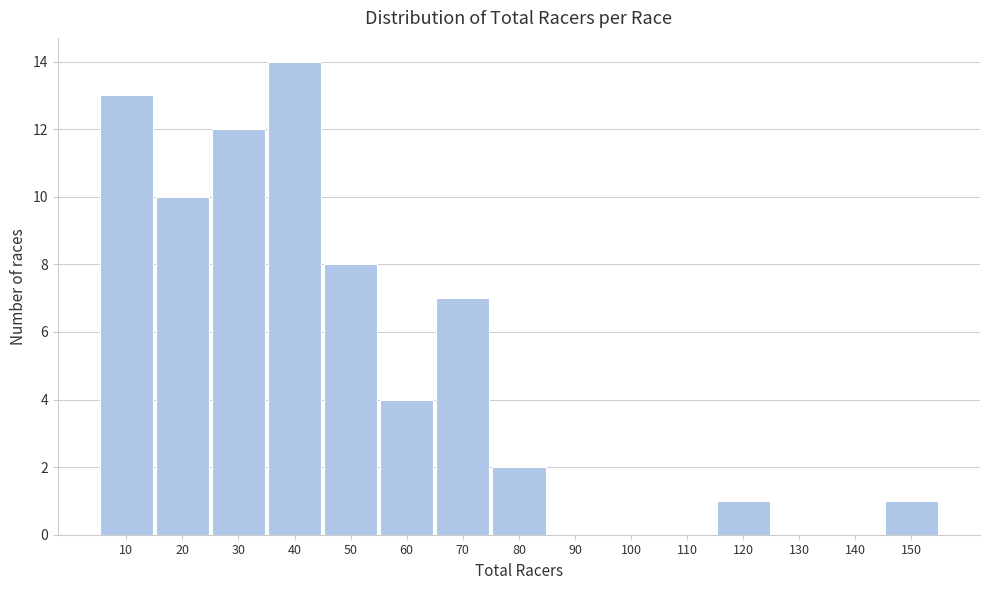

Reading left to right, list all the values displayed in this chart.

10=13	20=10	30=12	40=14	50=8	60=4	70=7	80=2	90=0	100=0	110=0	120=1	130=0	140=0	150=1